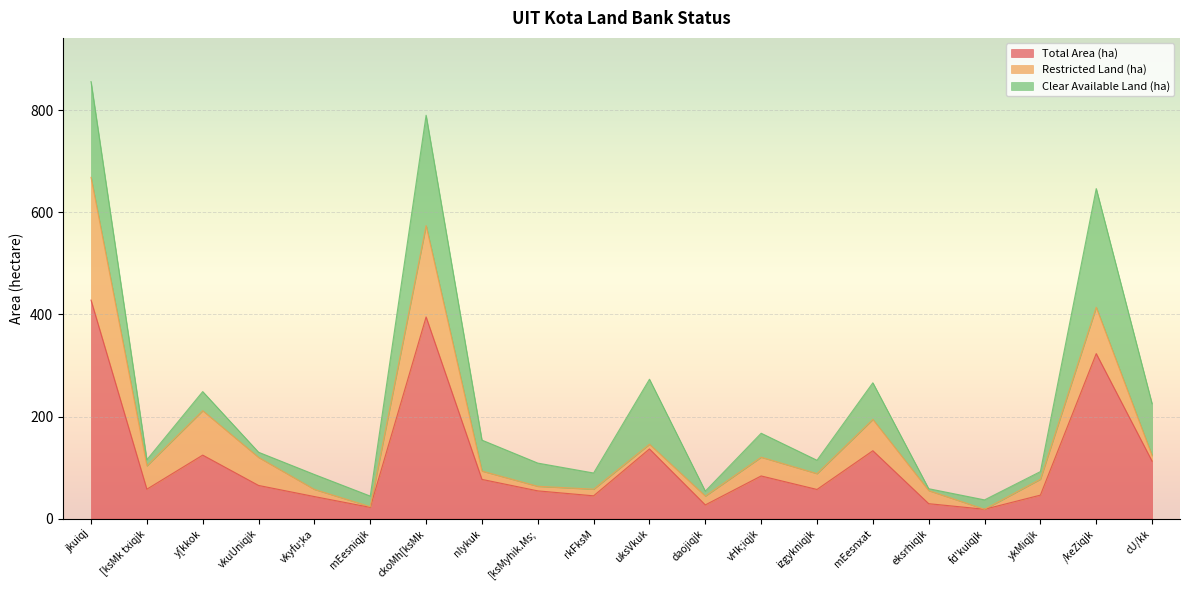

True or false: Total Area (ha) has more than 1 interior local peaks.

True